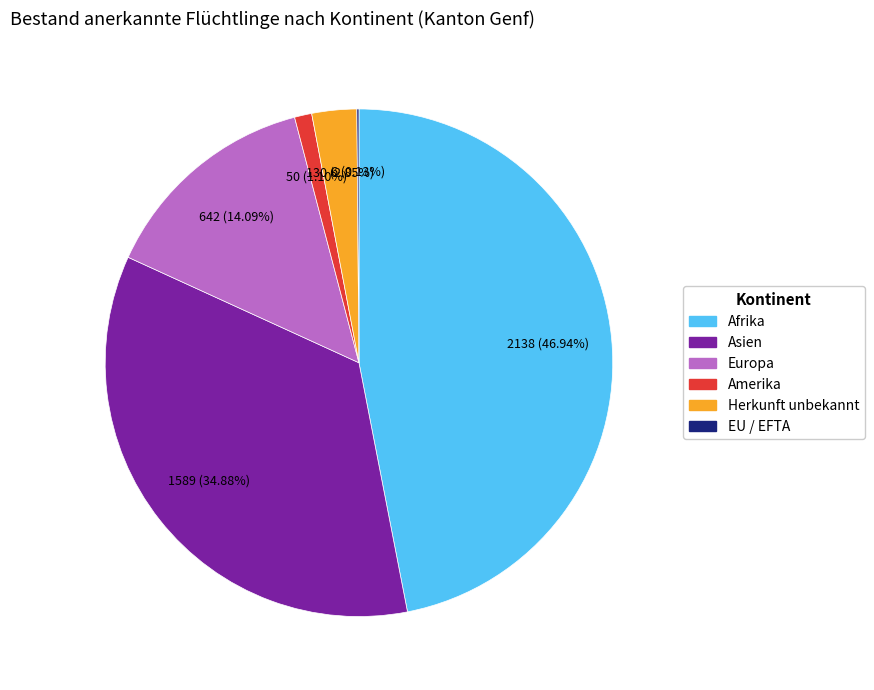

Does any single category account for the majority?

No